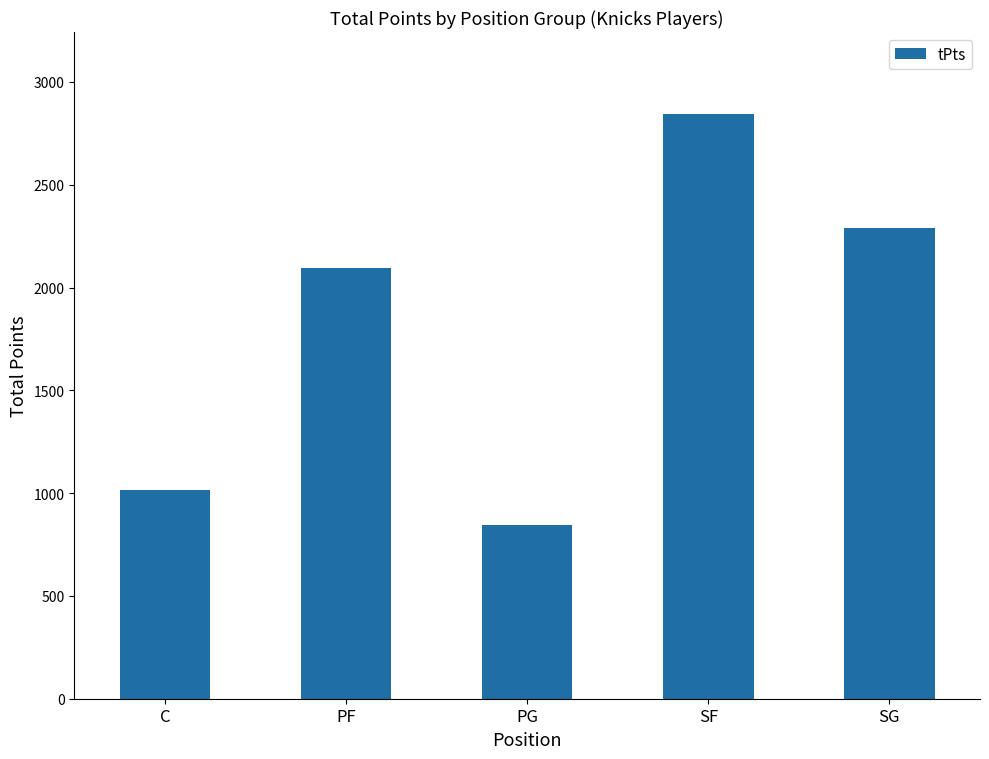

The chart shows a value of 655 at SF. True or false?

False